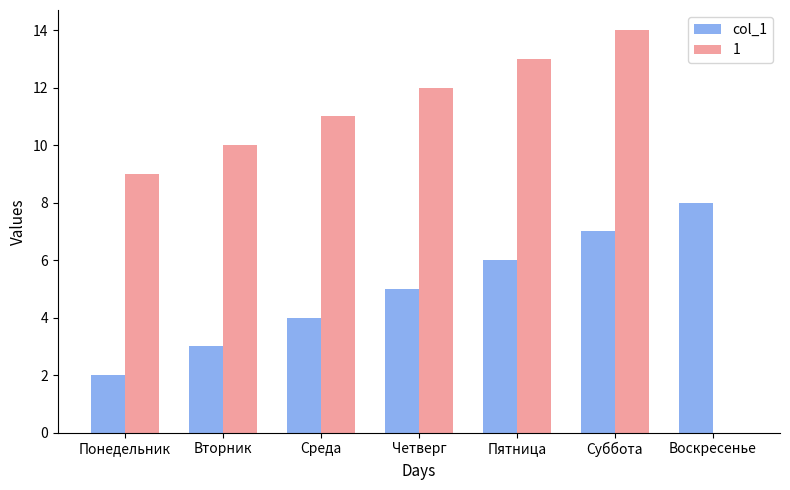

What is the sum of all 1 values?

69